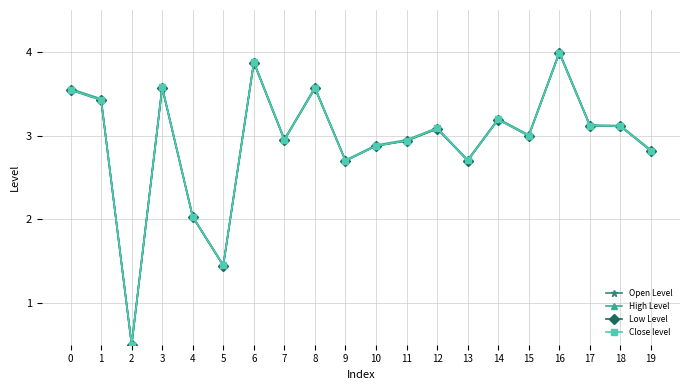

What is the difference between the Close level values at 3 and 7?

0.6